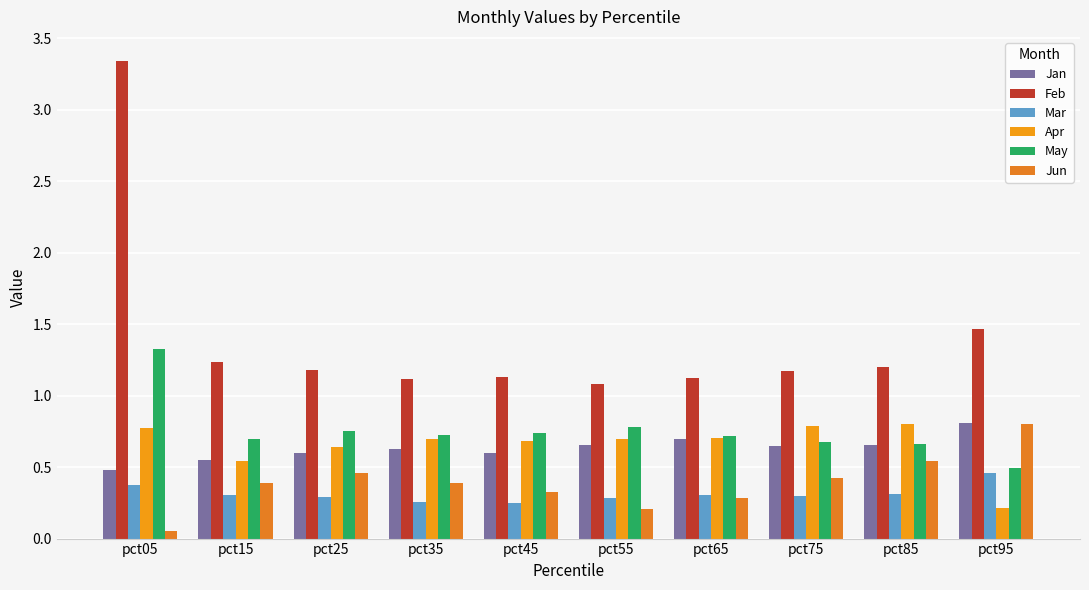

How many groups of bars are there?

10